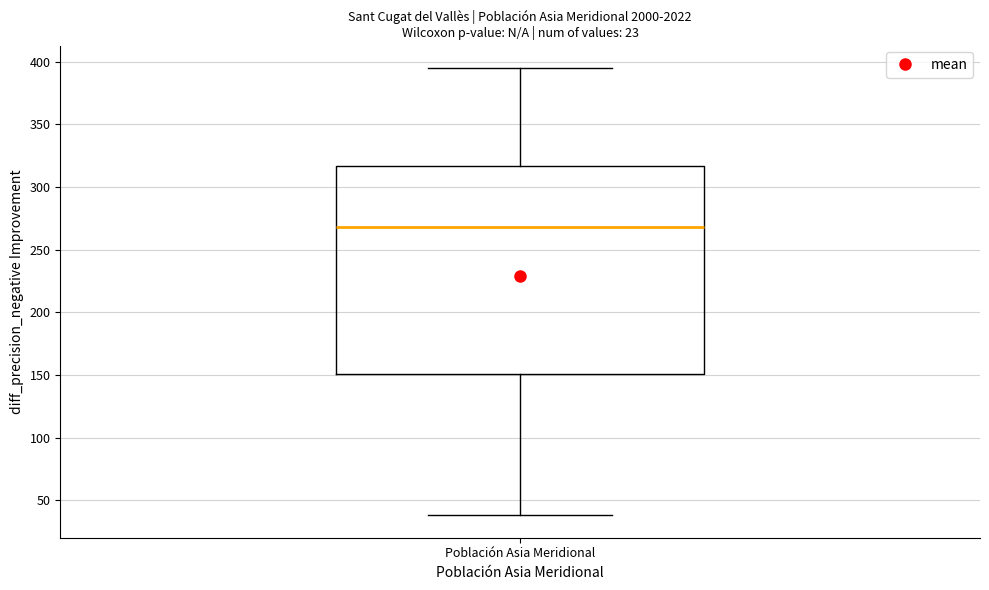

Read this box plot against the y-axis: the position of the median line, the range covered by the box, and the ends of both whiskers. The values are not printed on the chart, so give them approximately, as read against the axis.

median 270, box 150 to 315, whiskers 40 to 395